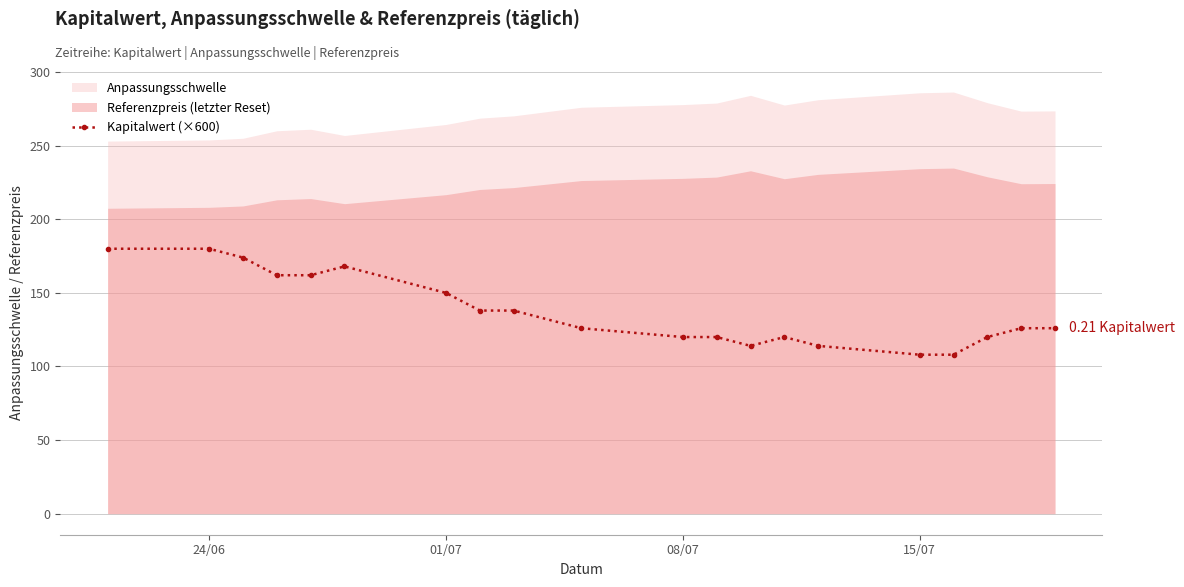

True or false: there are more than 1 points higher than both neighbors.

True